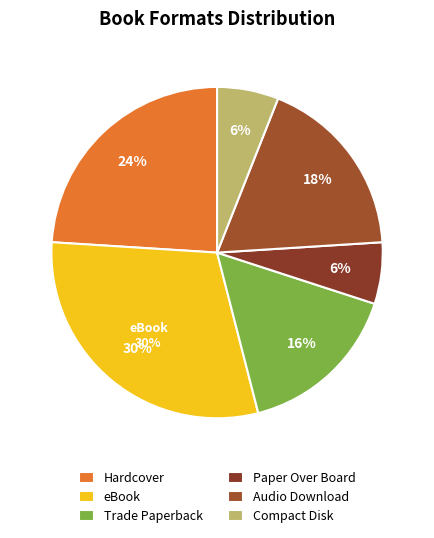

Which category has the smallest portion of the pie?

Paper Over Board